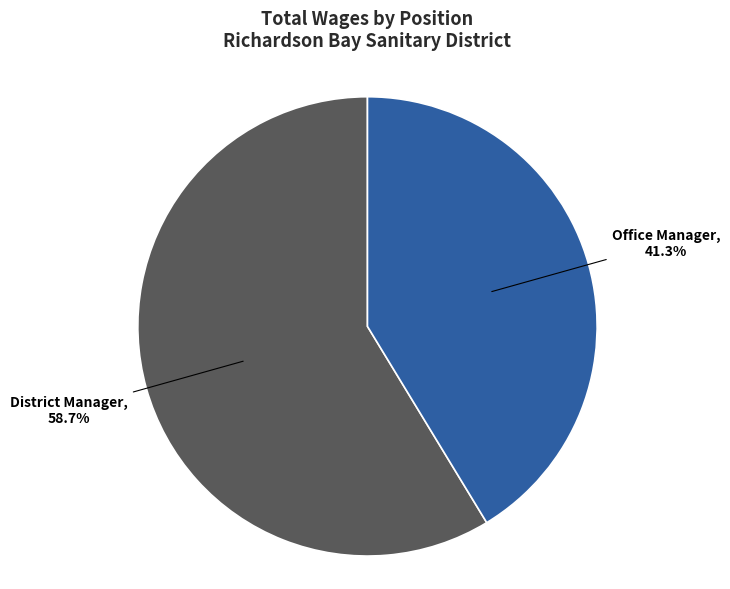

Which slice represents more than half of the pie?

District Manager